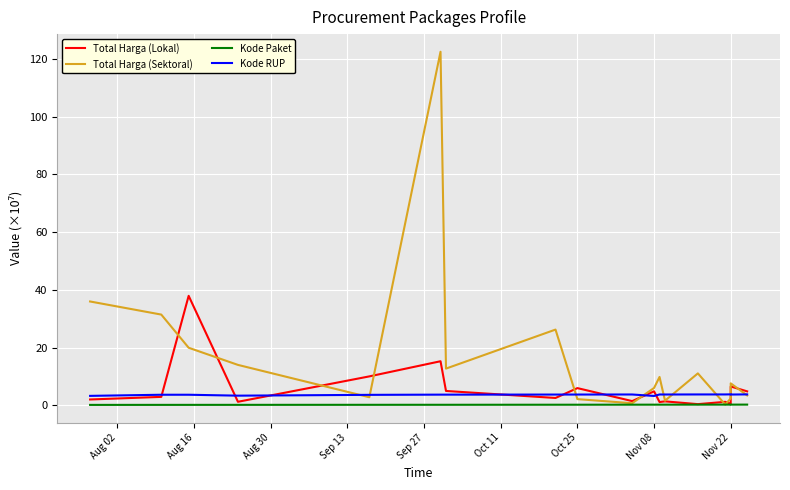

What is the difference between the maximum and second lowest values in the Kode Paket series?

0.1